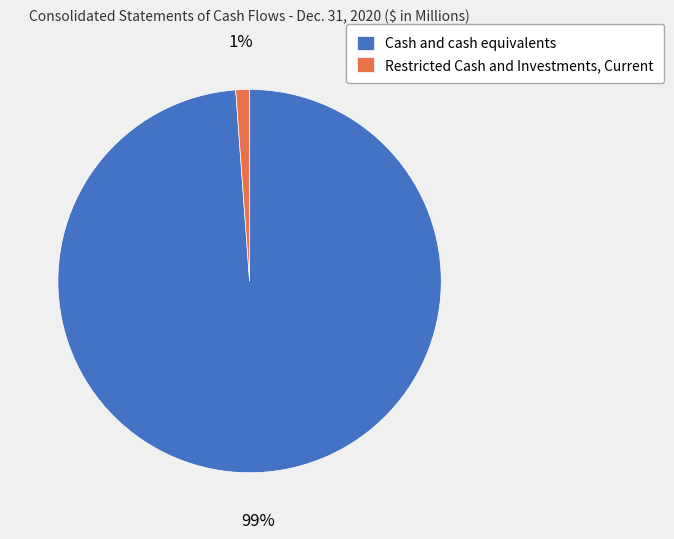

Which category has the smallest portion of the pie?

Restricted Cash and Investments, Current